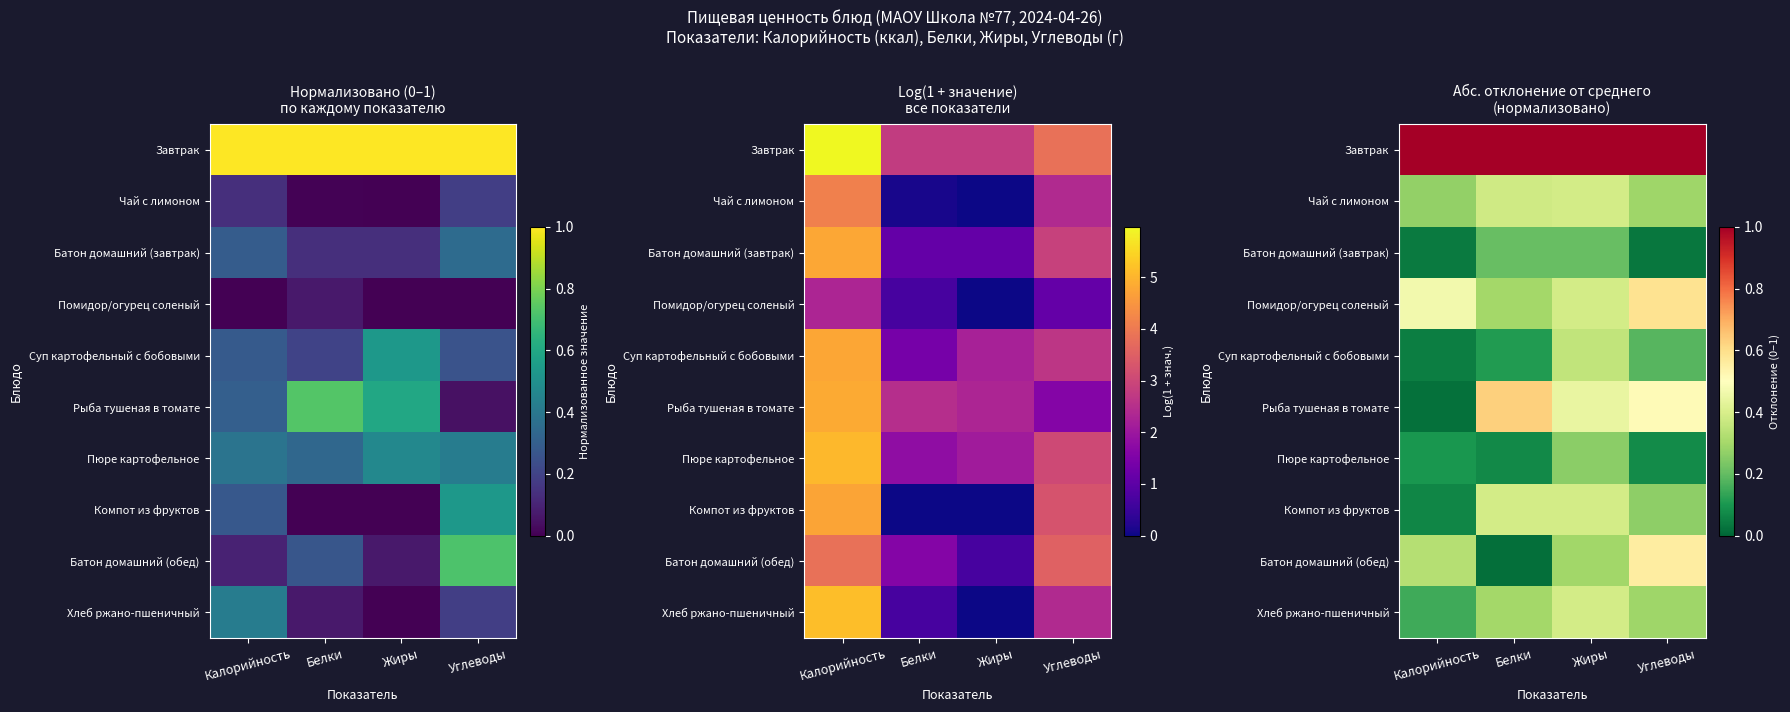

What is the greatest value displayed?

1.0